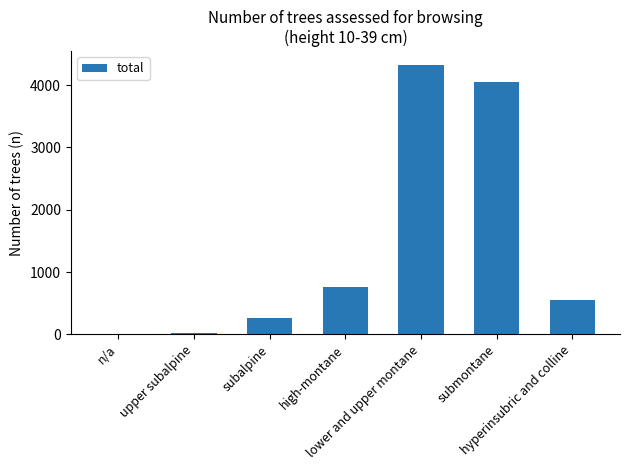

What is the greatest value displayed?

4328